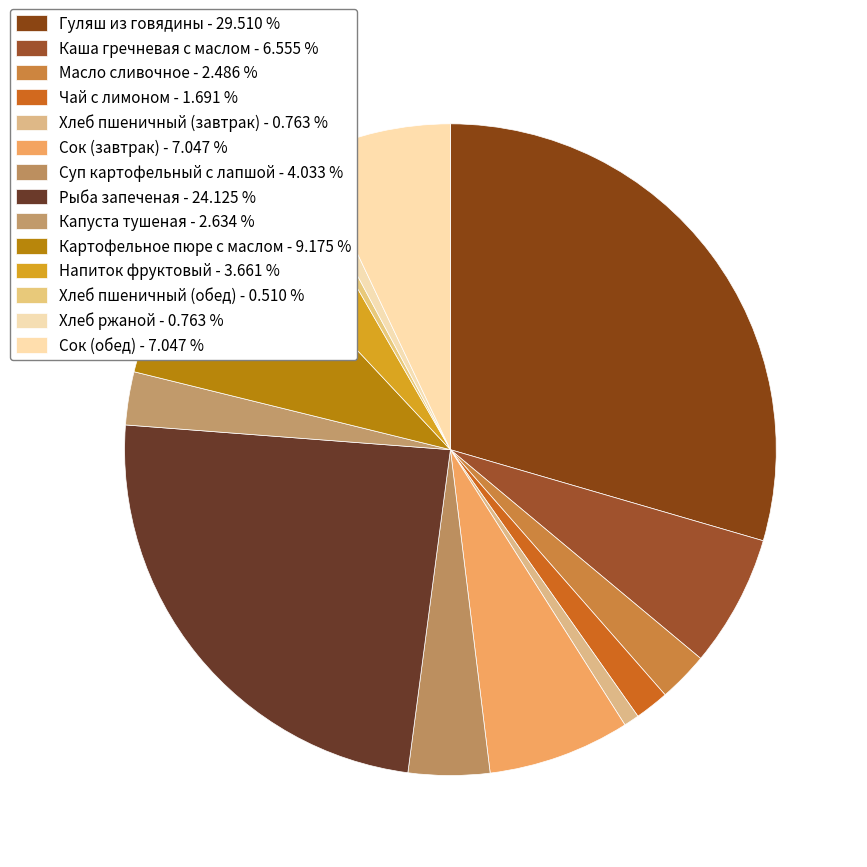

Combined, what portion of the pie is Сок (завтрак) and Каша гречневая с маслом?

13.6%